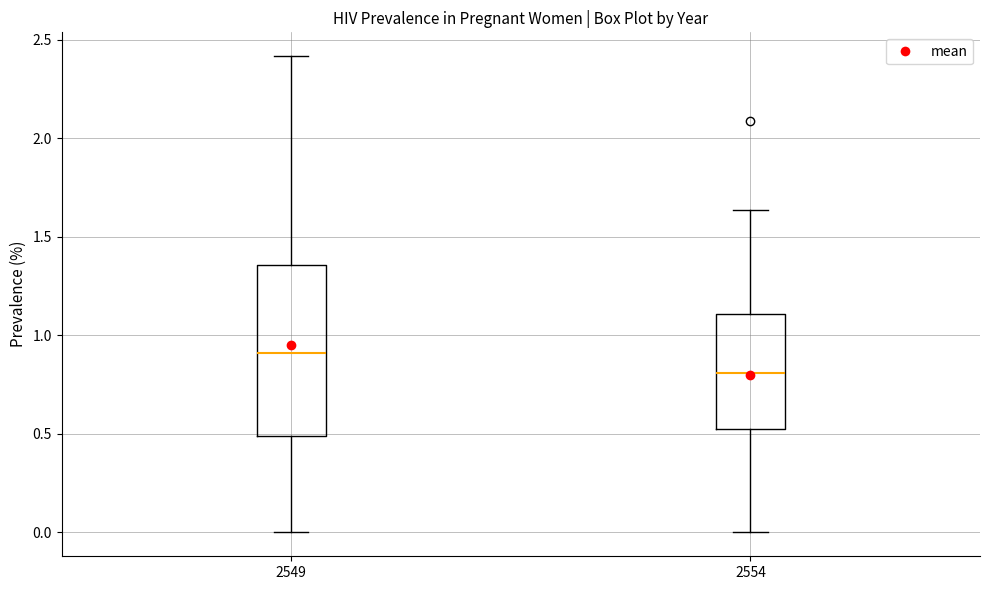

Comparing the boxes themselves (not the whiskers), which one is the tallest?

2549